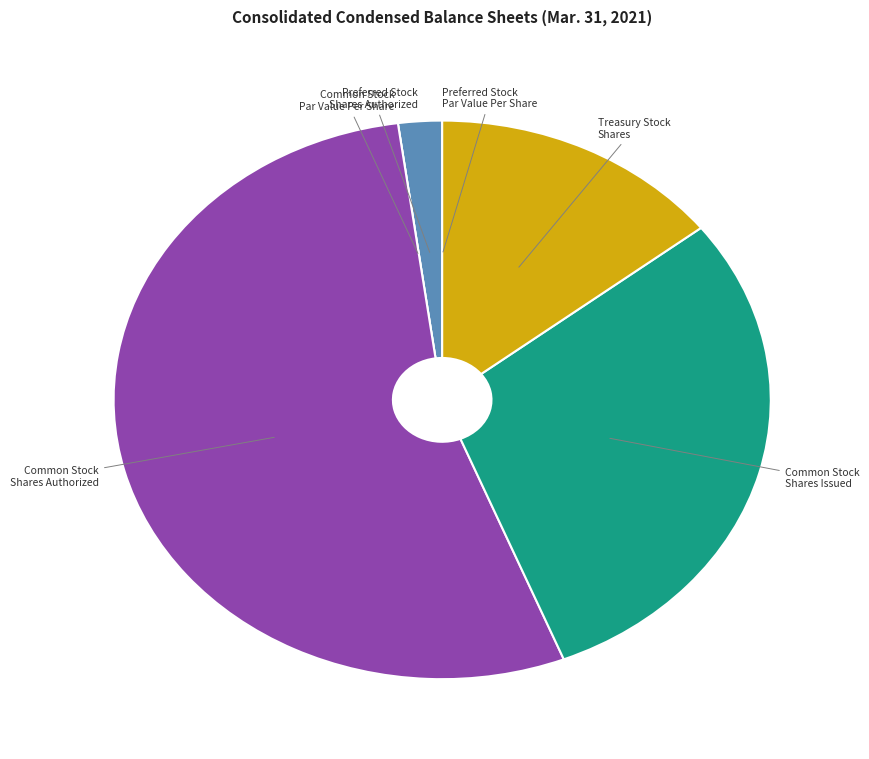

The Treasury Stock Shares slice represents 14% of the pie. True or false?

True